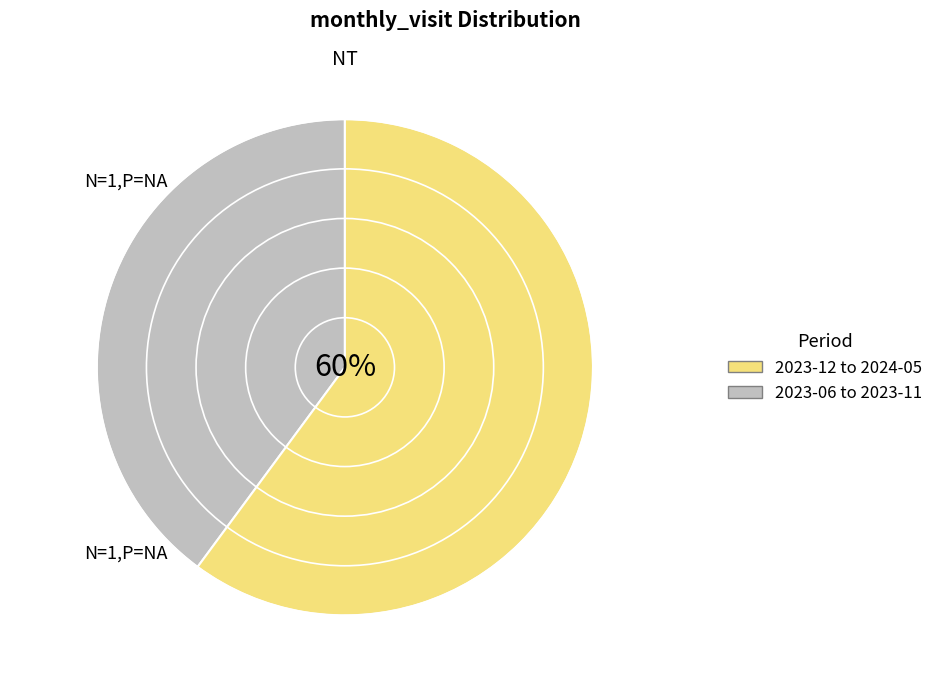

Is 2024-04 the majority of the pie?

No